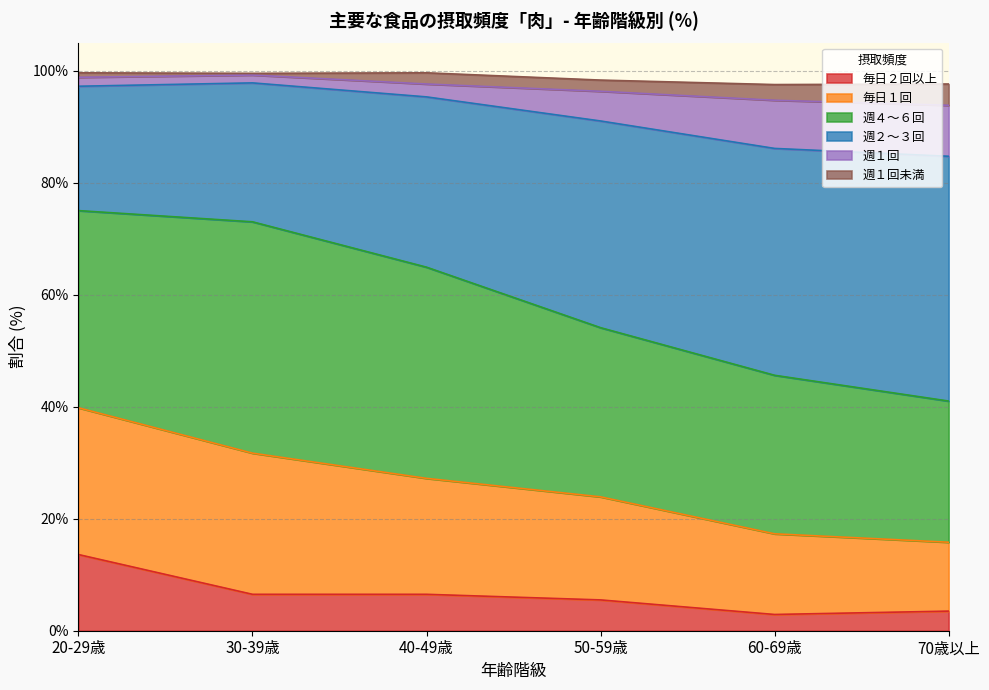

Which category has the highest value in the 毎日２回以上 series?

20-29歳